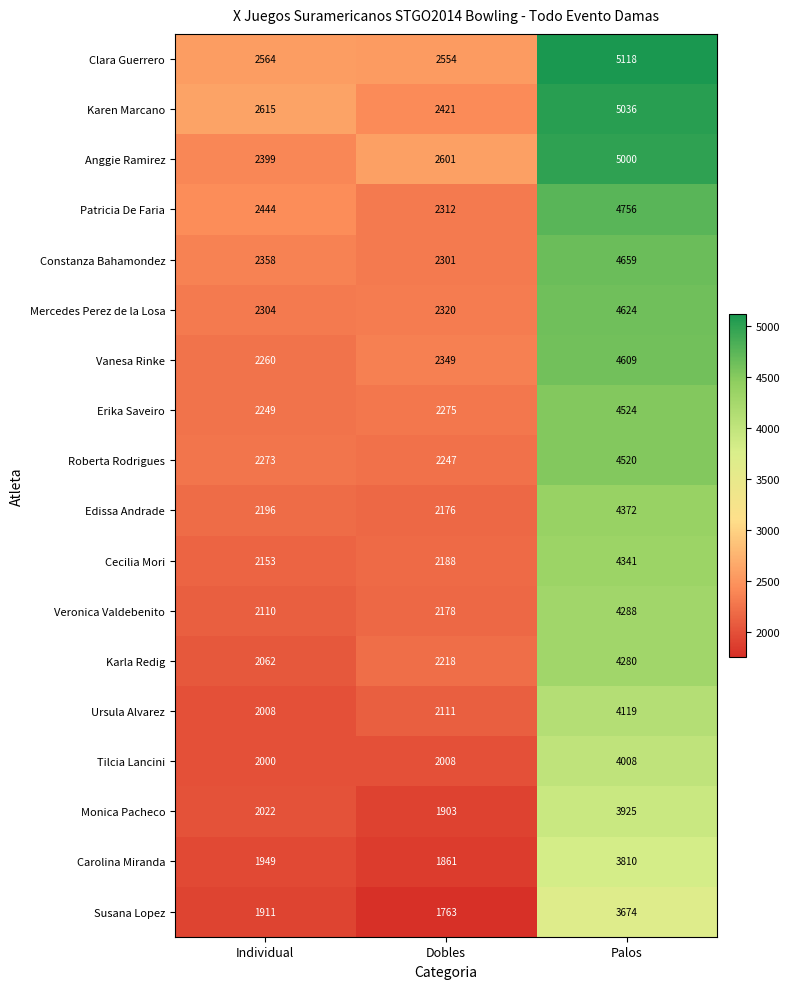

What is the approximate value of Clara Guerrero at Palos, to the nearest 50?

5100